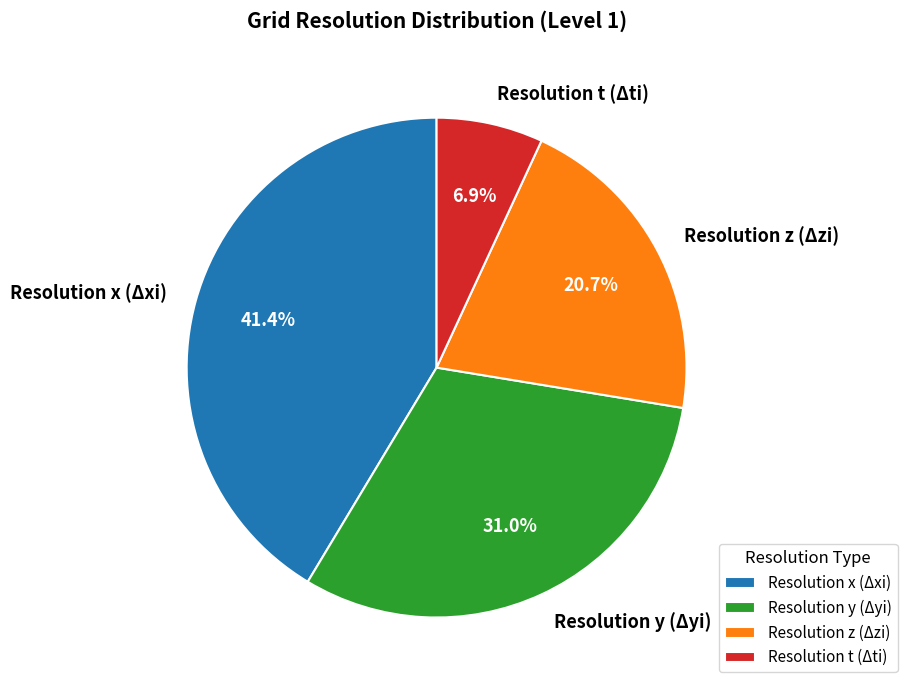

Is it true that Resolution z (Δzi) is 35% of the pie?

False